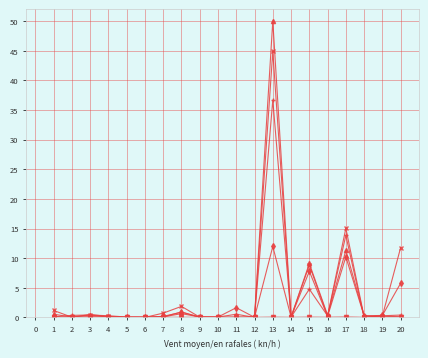

At which category is the sum across all series the highest?

13